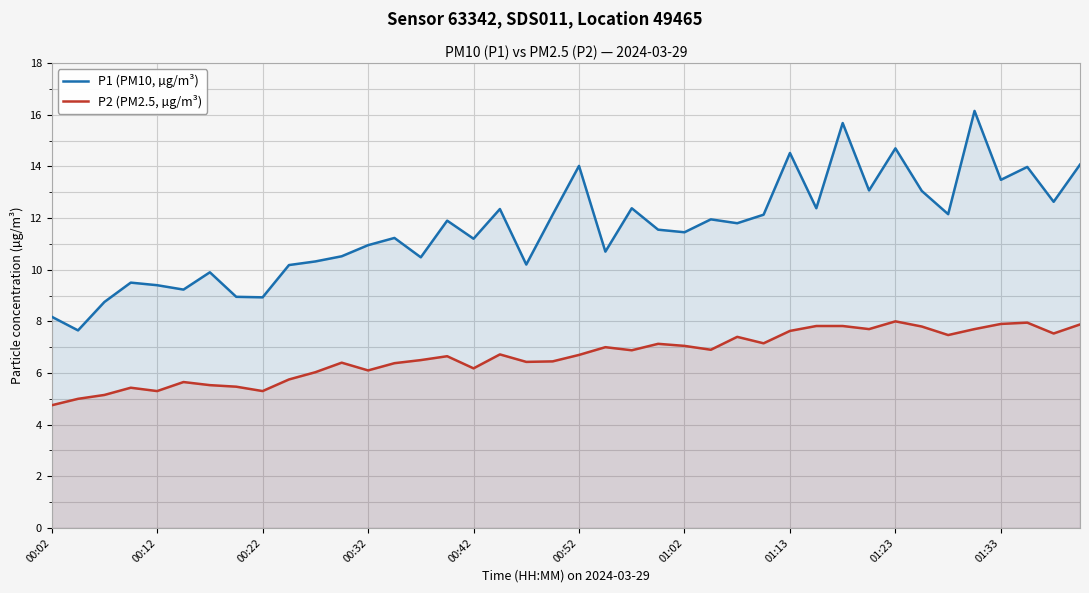

What is the average value of the P1 (PM10, µg/m³) series?

11.6